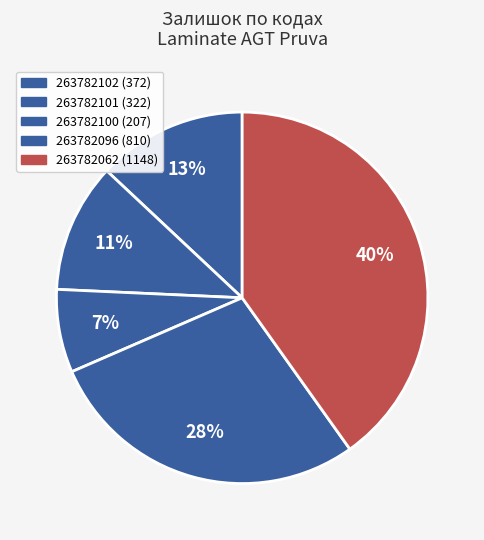

To the nearest percent, what is the combined percentage of 263782101 and 263782102?

24%